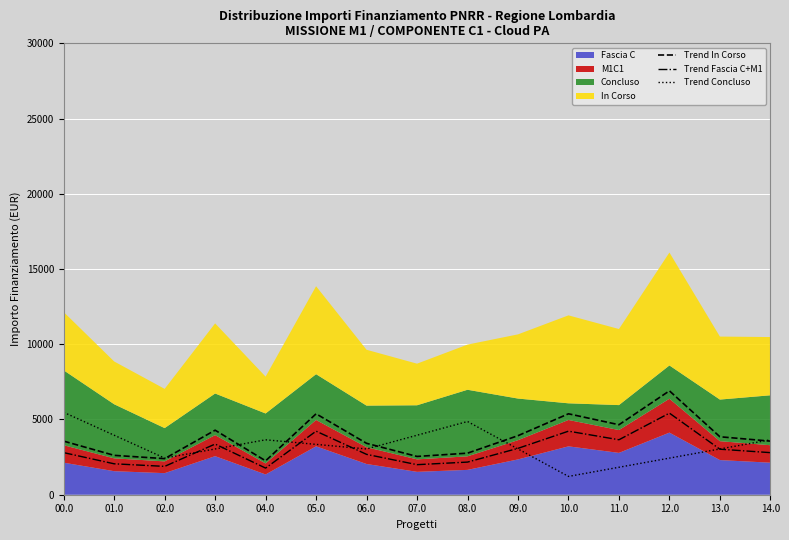

Rank the categories by Trend In Corso value from highest to lowest.

12.0, 10.0, 05.0, 11.0, 03.0, 09.0, 13.0, 00.0, 14.0, 06.0, 08.0, 01.0, 07.0, 02.0, 04.0